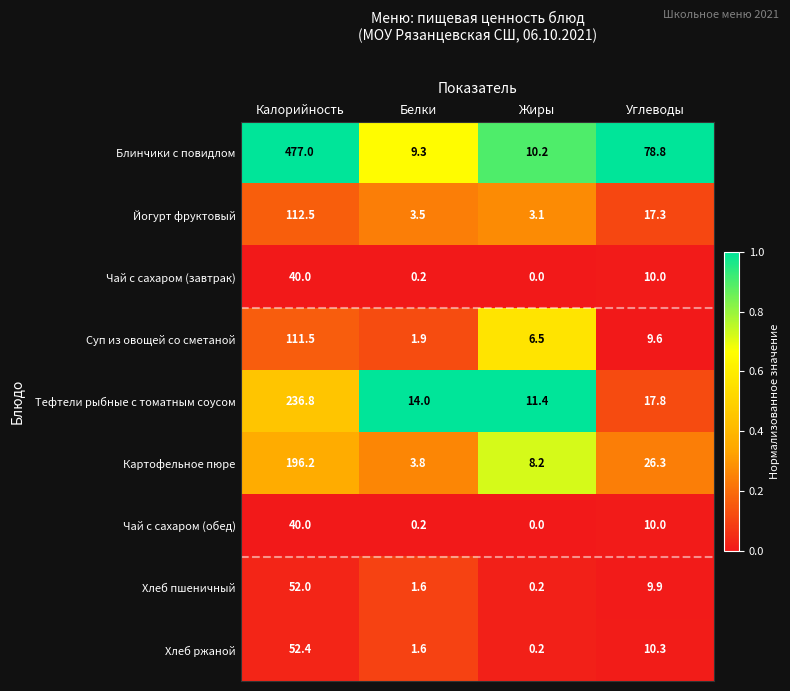

What is the difference between the Тефтели рыбные с томатным соусом values at Углеводы and Калорийность?

219.0